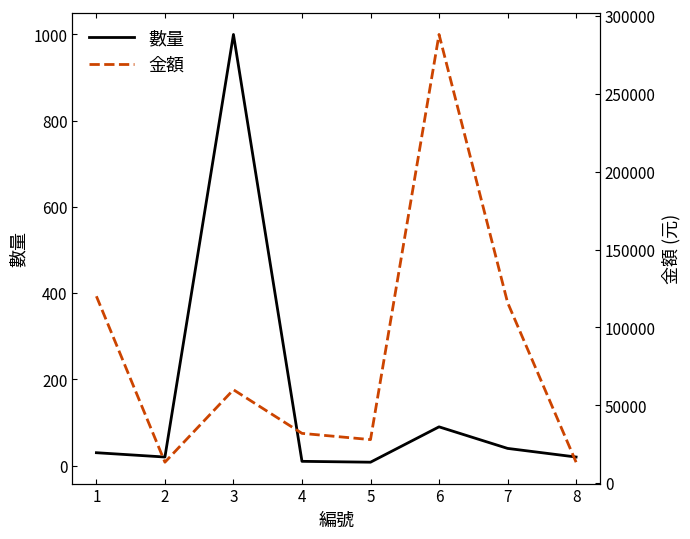

Rank the categories by 金額 value from highest to lowest.

6, 1, 7, 3, 4, 5, 2, 8